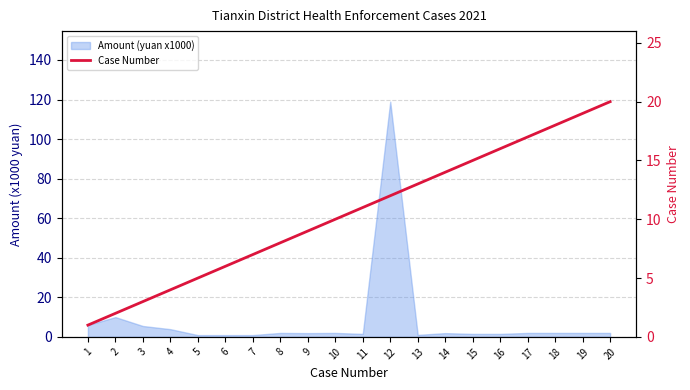

What is the change in value from 1 to 20?

+19